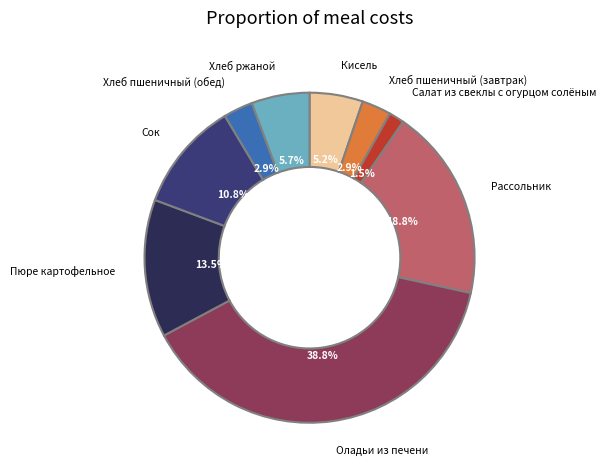

Is it true that Сок is 1% of the pie?

False